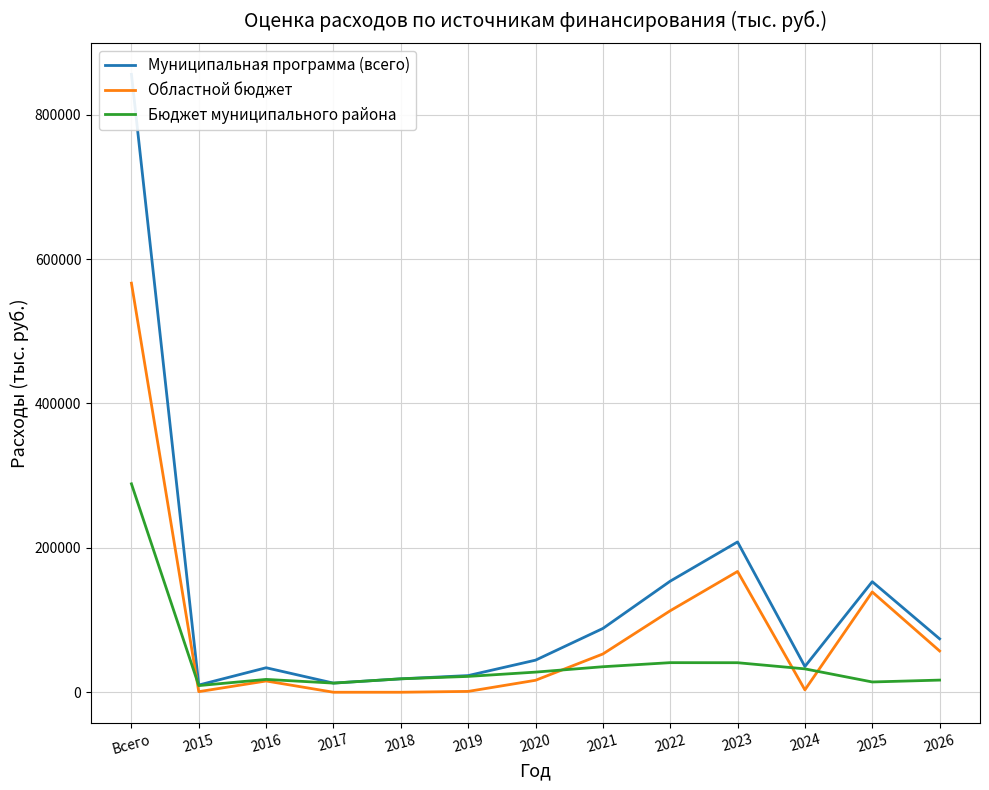

Where is the first local maximum for Бюджет муниципального района?

2016